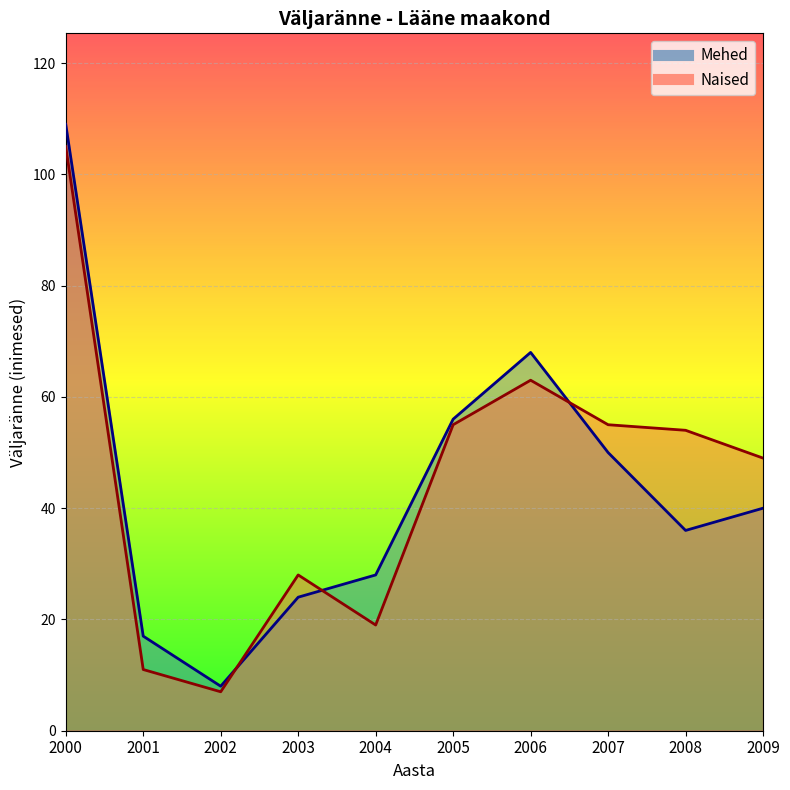

How many values in the Naised series are below 54?

5